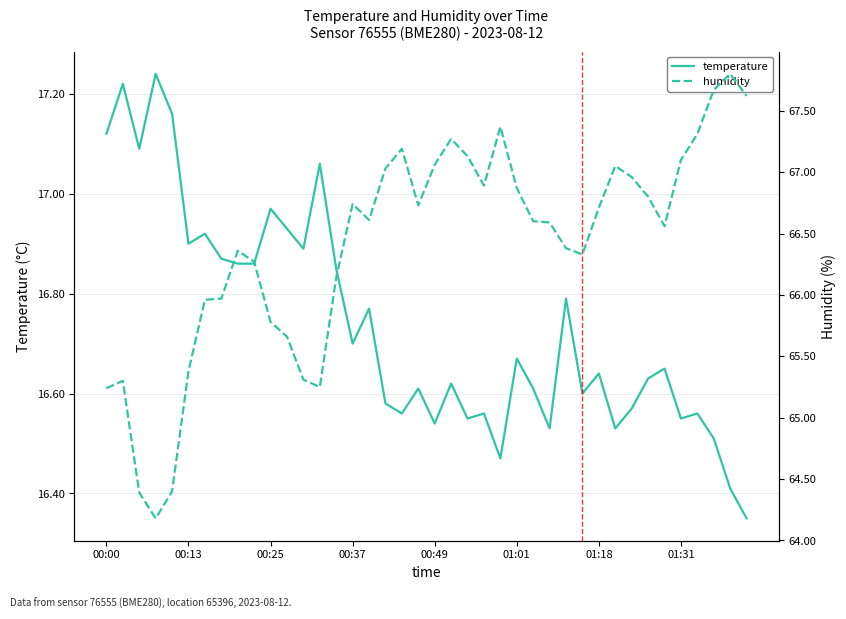

Which series has the largest total across all categories?

humidity